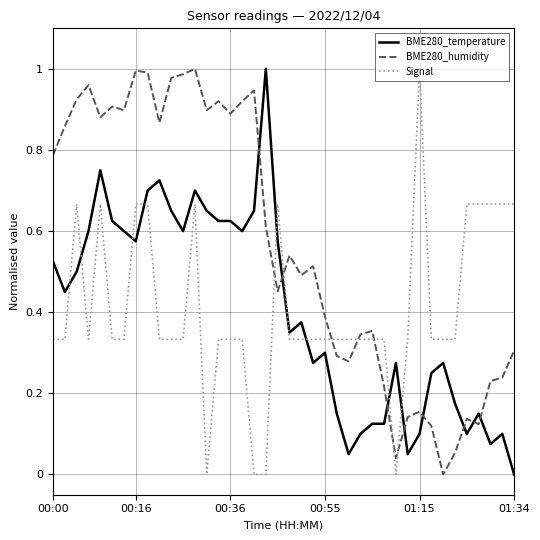

True or false: Signal and BME280_humidity cross at least once.

True